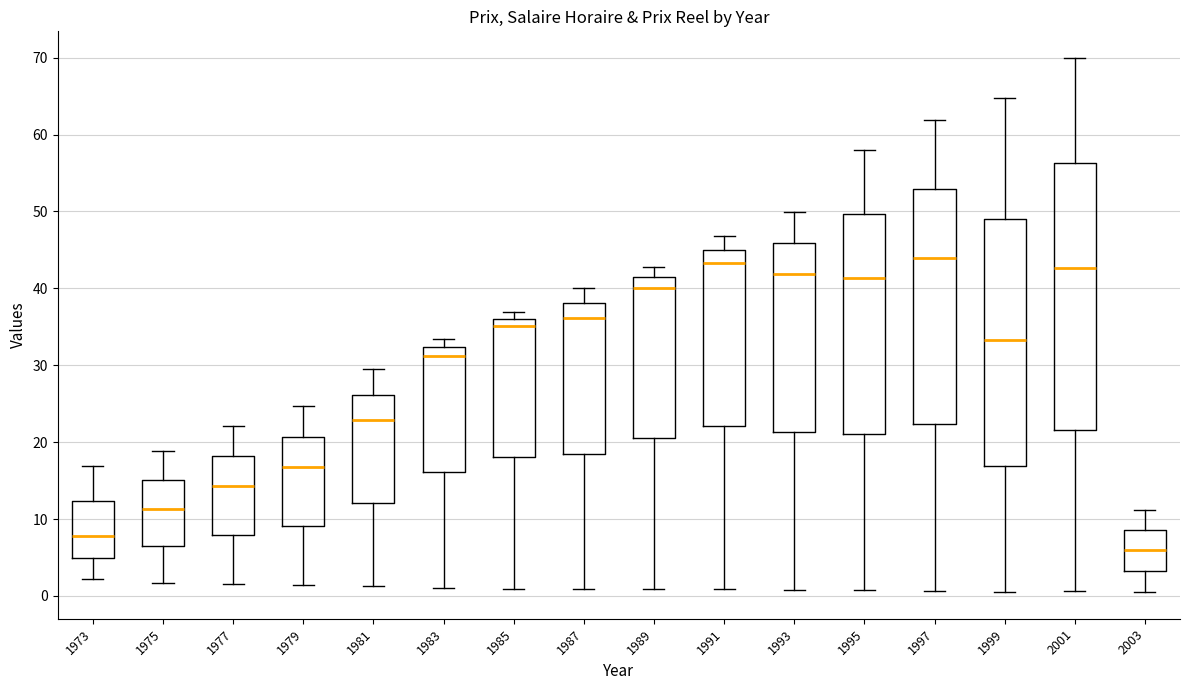

Reading left to right, transcribe this box plot: for each box, give where its median line is, the range the box spans, and where its two whiskers end, as read against the y-axis. The values are not printed on the chart, so give them approximately, as read against the axis.

1973: median 8, box 5 to 12, whiskers 2 to 17
1975: median 11, box 6 to 15, whiskers 2 to 19
1977: median 14, box 8 to 18, whiskers 2 to 22
1979: median 17, box 9 to 21, whiskers 1 to 25
1981: median 23, box 12 to 26, whiskers 1 to 29
1983: median 31, box 16 to 32, whiskers 1 to 33
1985: median 35, box 18 to 36, whiskers 1 to 37
1987: median 36, box 19 to 38, whiskers 1 to 40
1989: median 40, box 20 to 41, whiskers 1 to 43
1991: median 43, box 22 to 45, whiskers 1 to 47
1993: median 42, box 21 to 46, whiskers 1 to 50
1995: median 41, box 21 to 50, whiskers 1 to 58
1997: median 44, box 22 to 53, whiskers 1 to 62
1999: median 33, box 17 to 49, whiskers 1 to 65
2001: median 43, box 22 to 56, whiskers 1 to 70
2003: median 6, box 3 to 9, whiskers 1 to 11